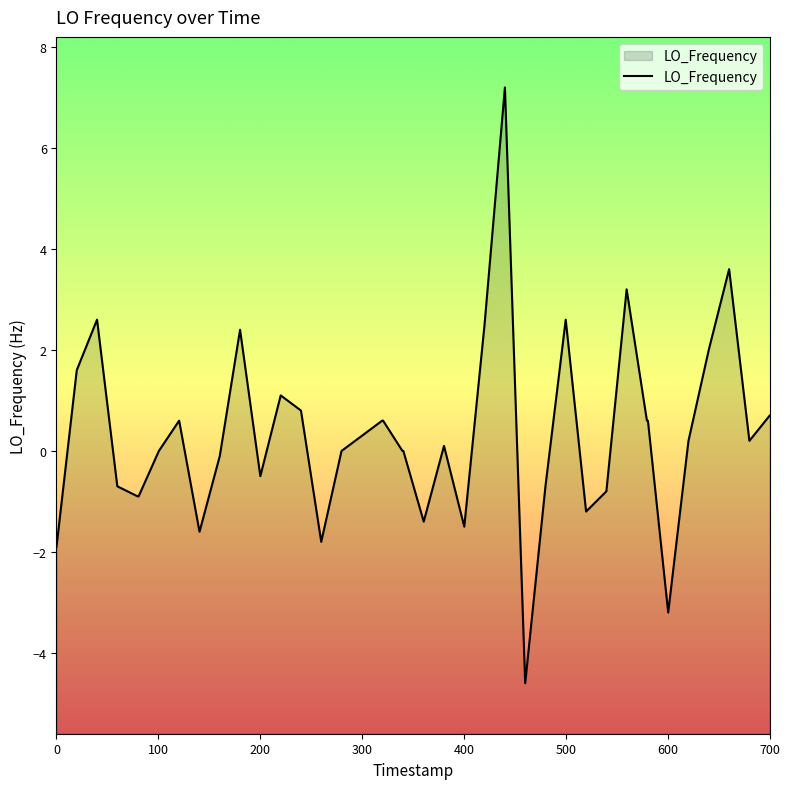

Does the chart have visible grid lines?

No